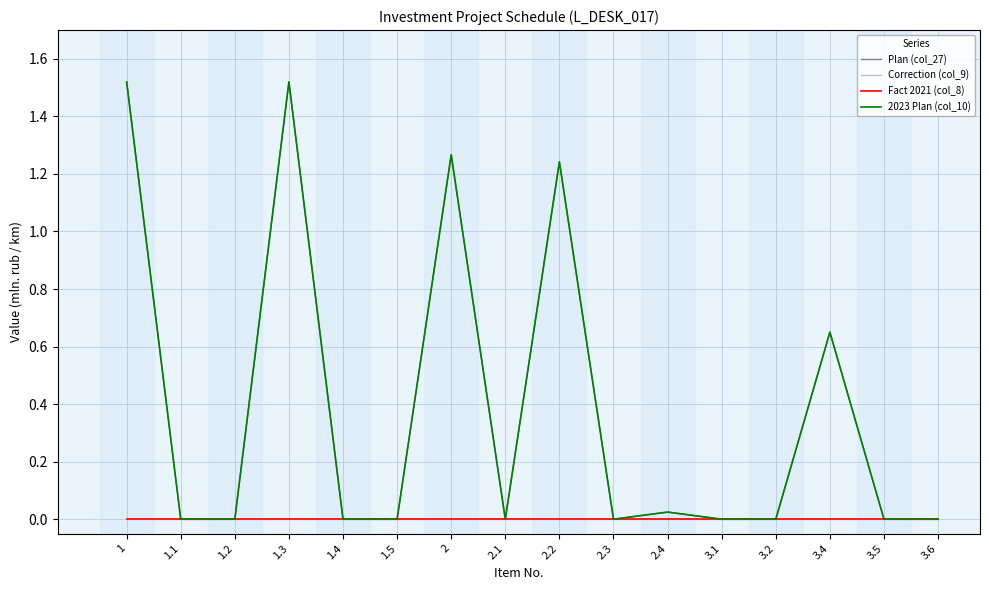

In Plan (col_27), how many points are higher than both neighbors (excluding endpoints)?

5